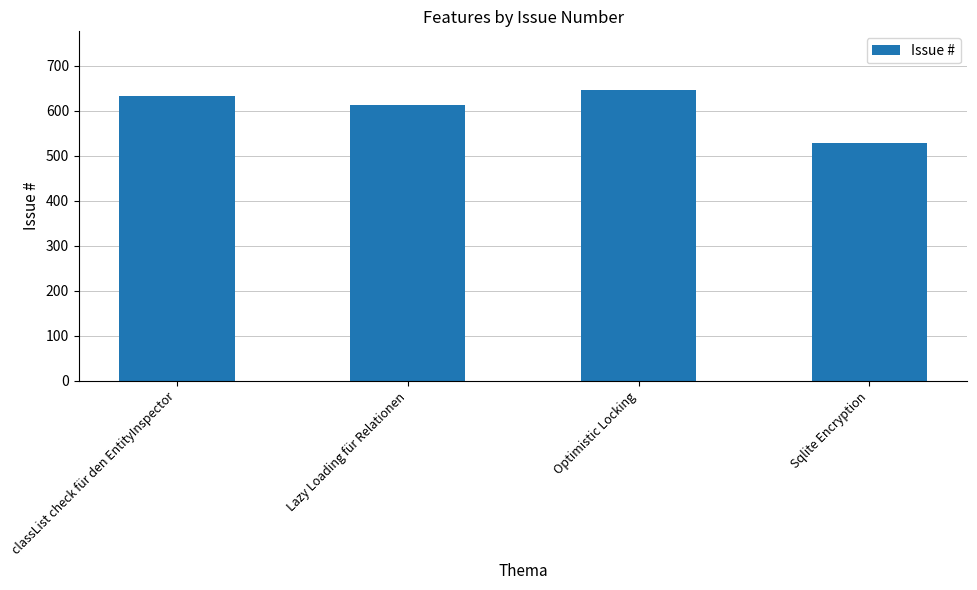

Reading left to right, list all the values displayed in this chart.

633	613	647	528